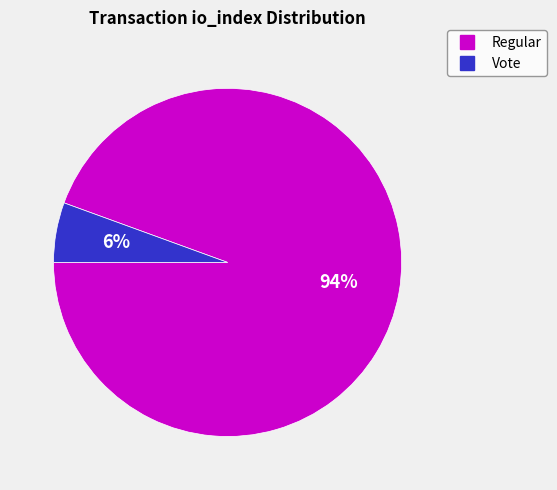

To the nearest percent, what is the average slice percentage?

50%